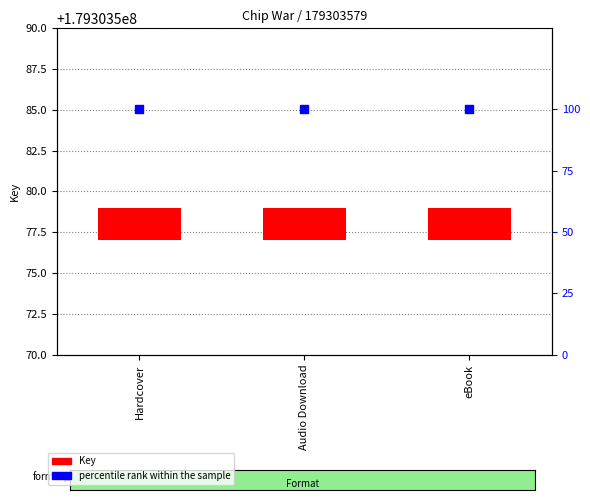

Which series has the largest Y range (max minus min)?

Key